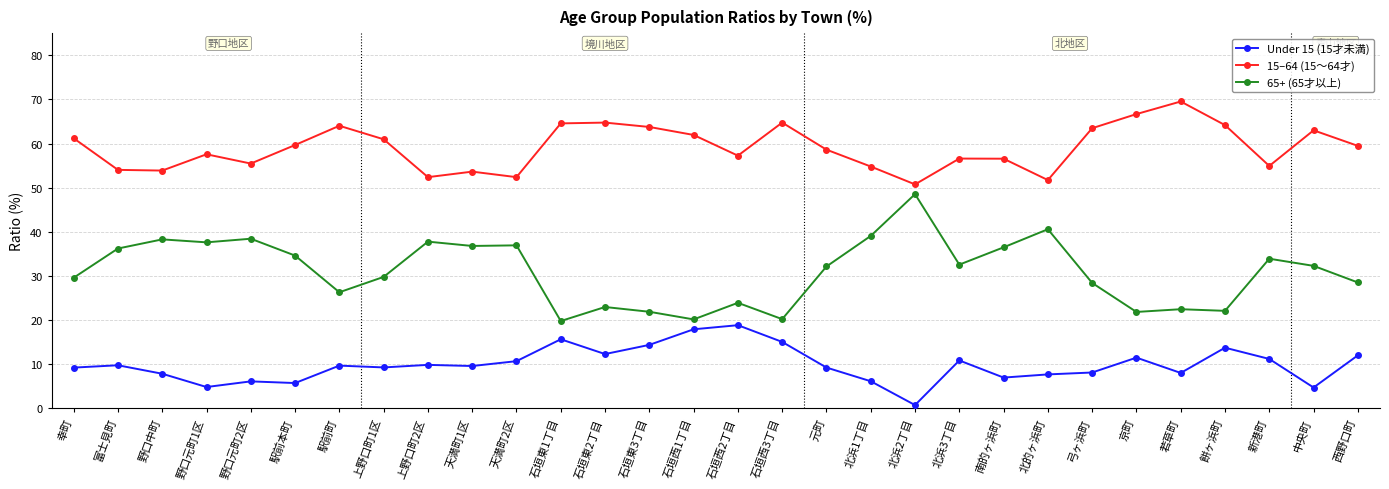

The value of 65+ (65才以上) at 野口中町 is 50.6. True or false?

False